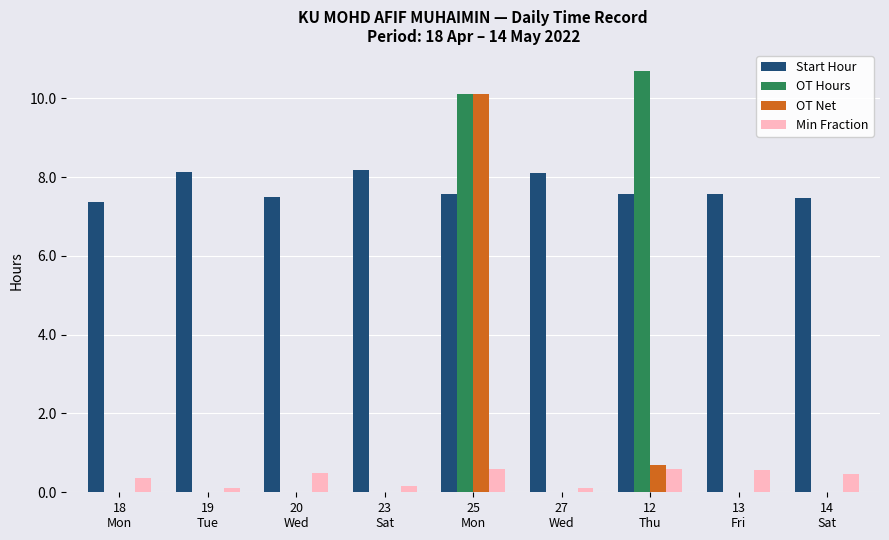

How many groups of bars are there?

9